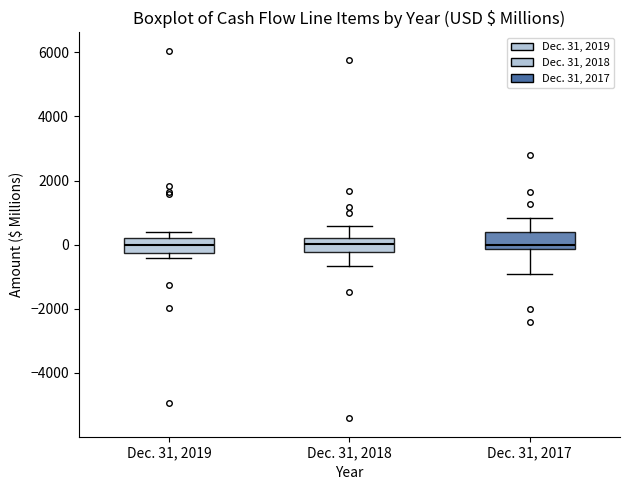

Reading left to right, read every box against the y-axis: the position of its median line, the range the box covers, and the ends of its whiskers. The values are not printed on the chart, so give them approximately, as read against the axis.

Dec. 31, 2019: median 0, box -200 to 200, whiskers -400 to 400
Dec. 31, 2018: median 0, box -200 to 200, whiskers -600 to 600
Dec. 31, 2017: median 0, box -200 to 400, whiskers -1000 to 800